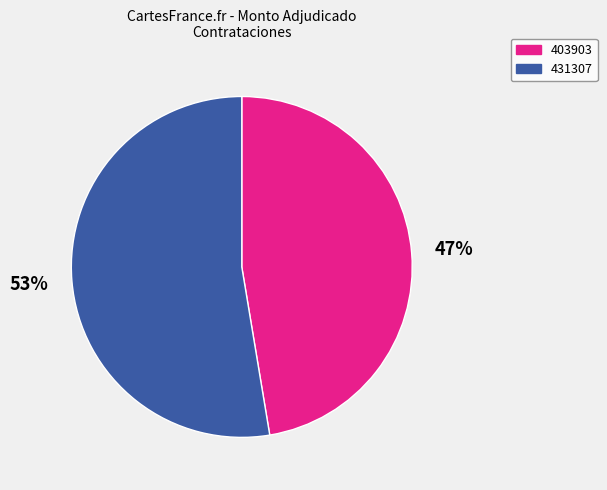

Is there any slice that represents more than half of the pie?

Yes